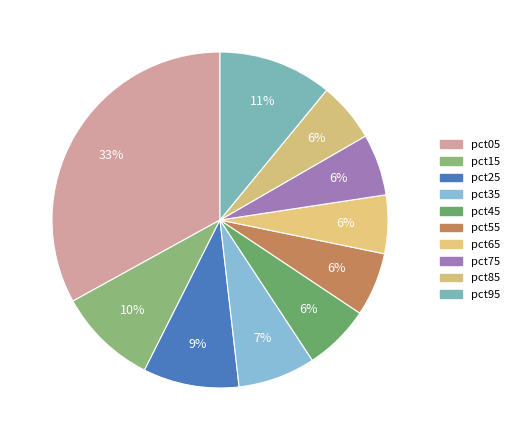

To the nearest percent, what portion does pct15 represent?

10%